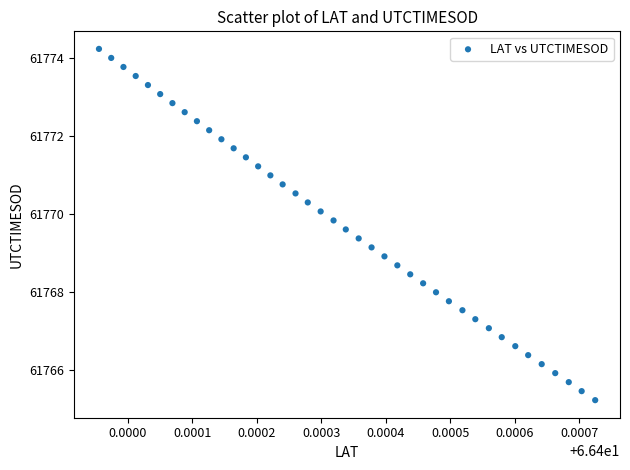

What is the range of Y values (max minus min)?

9.0